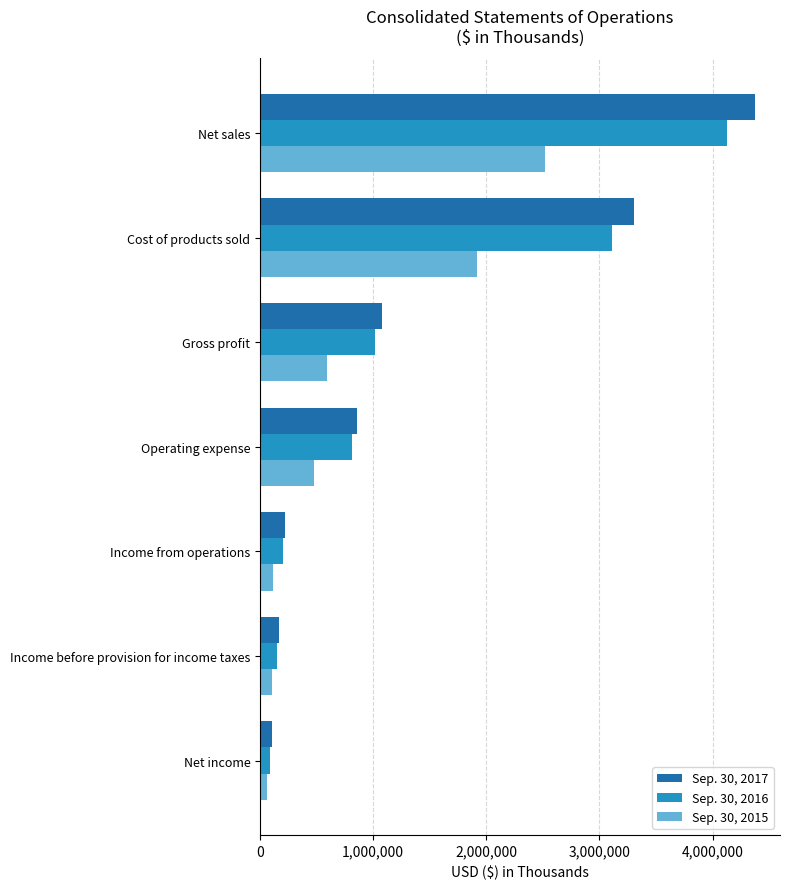

At which label does Sep. 30, 2015 reach its peak?

Net sales